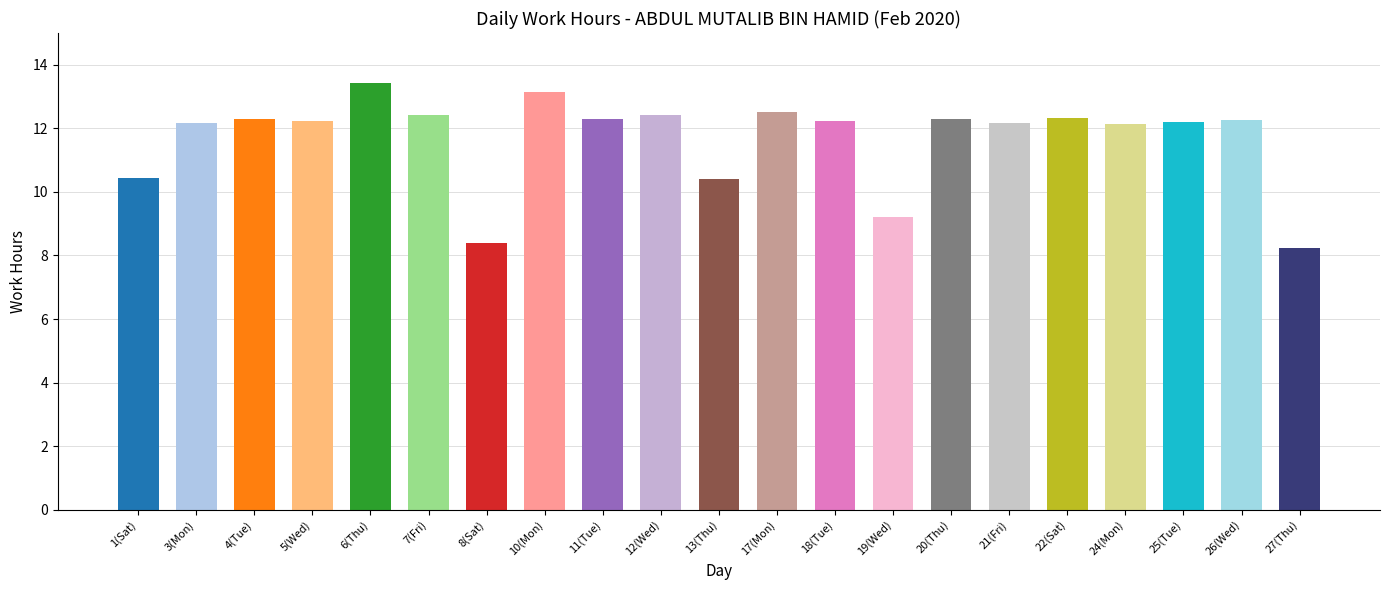

What is the change in value from 13(Thu) to 25(Tue)?

+1.8